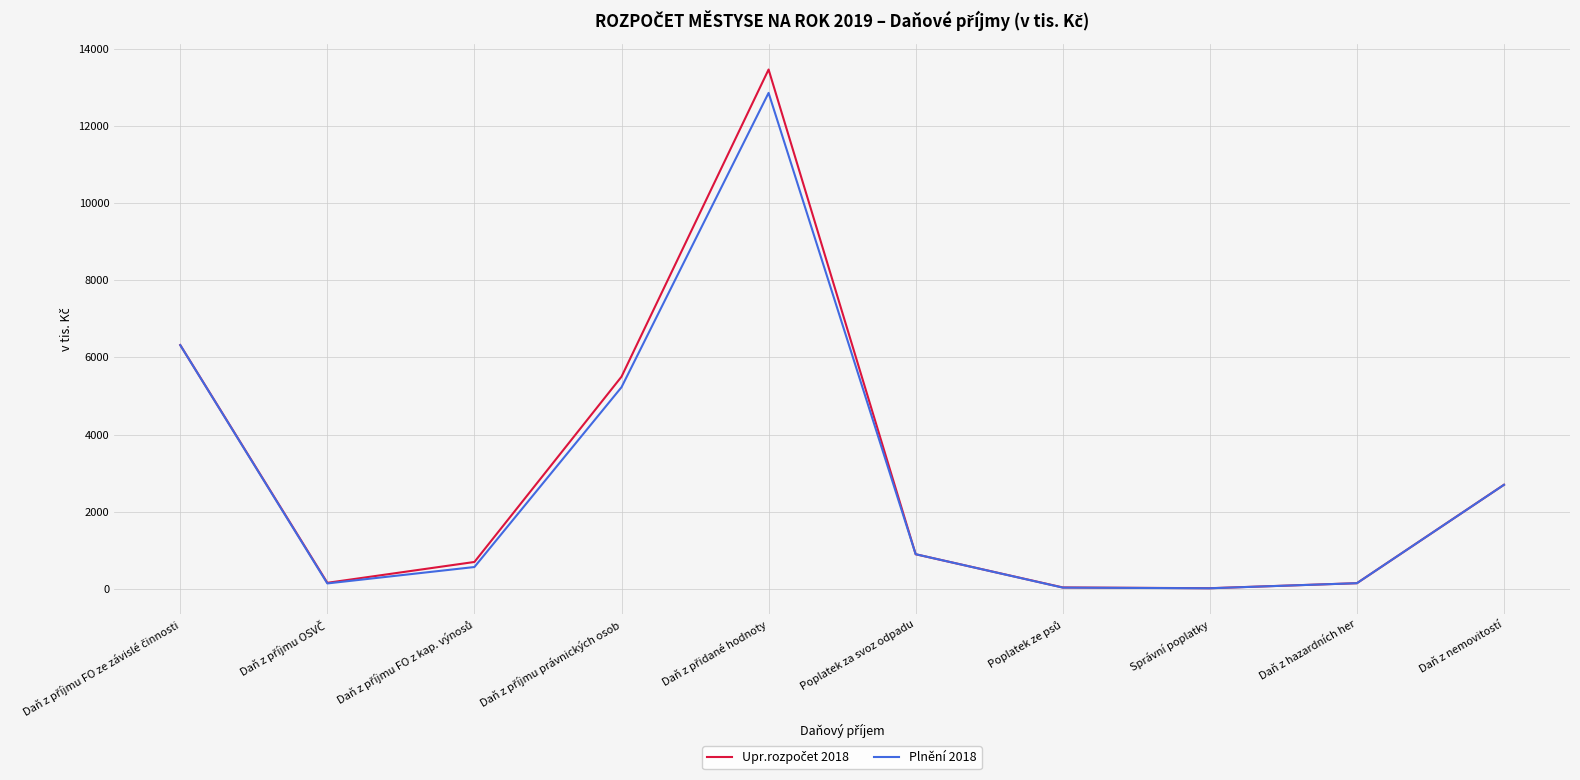

True or false: Plnění 2018 has a value of 1778.6 at Daň z nemovitostí.

False